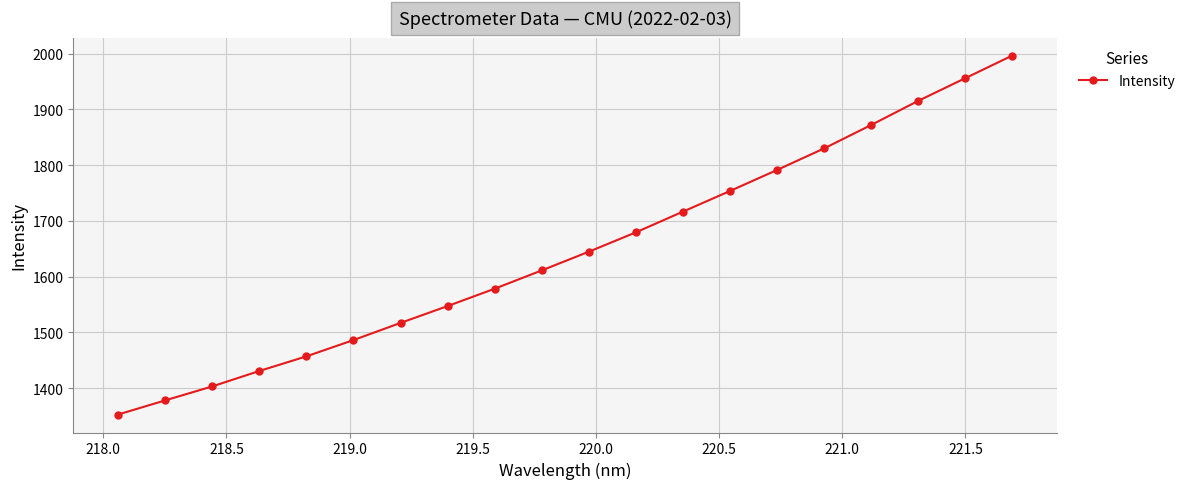

What is the maximum value shown in the chart?

1996.8